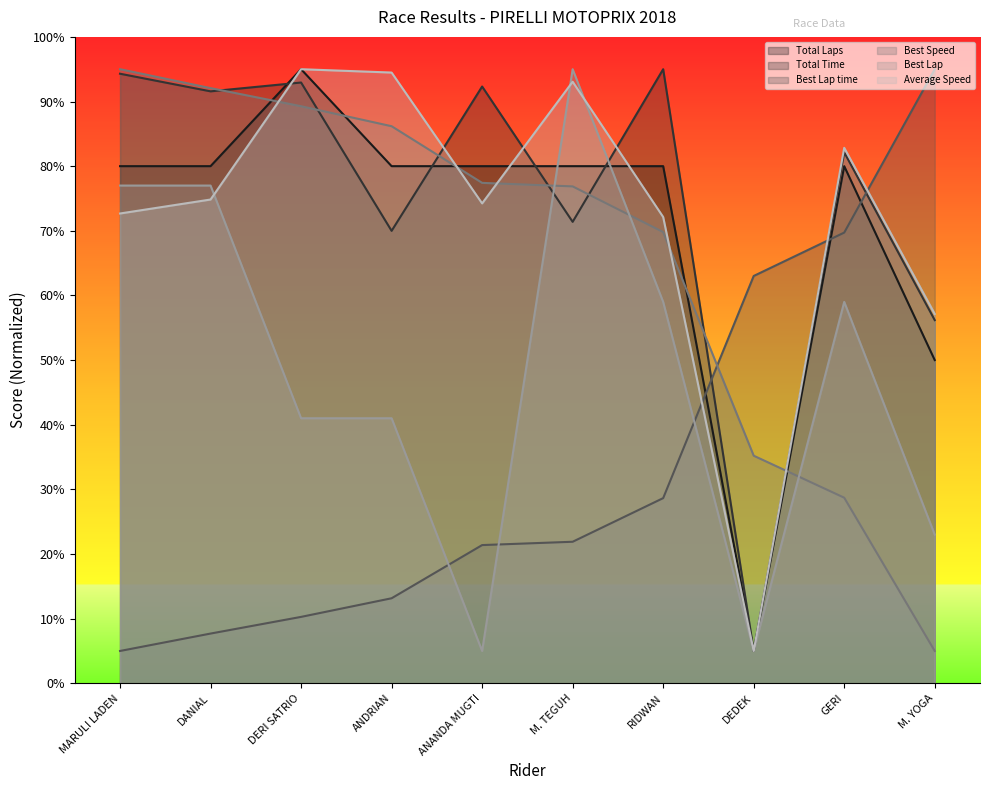

What is the average value of the Total Time series?

75.1